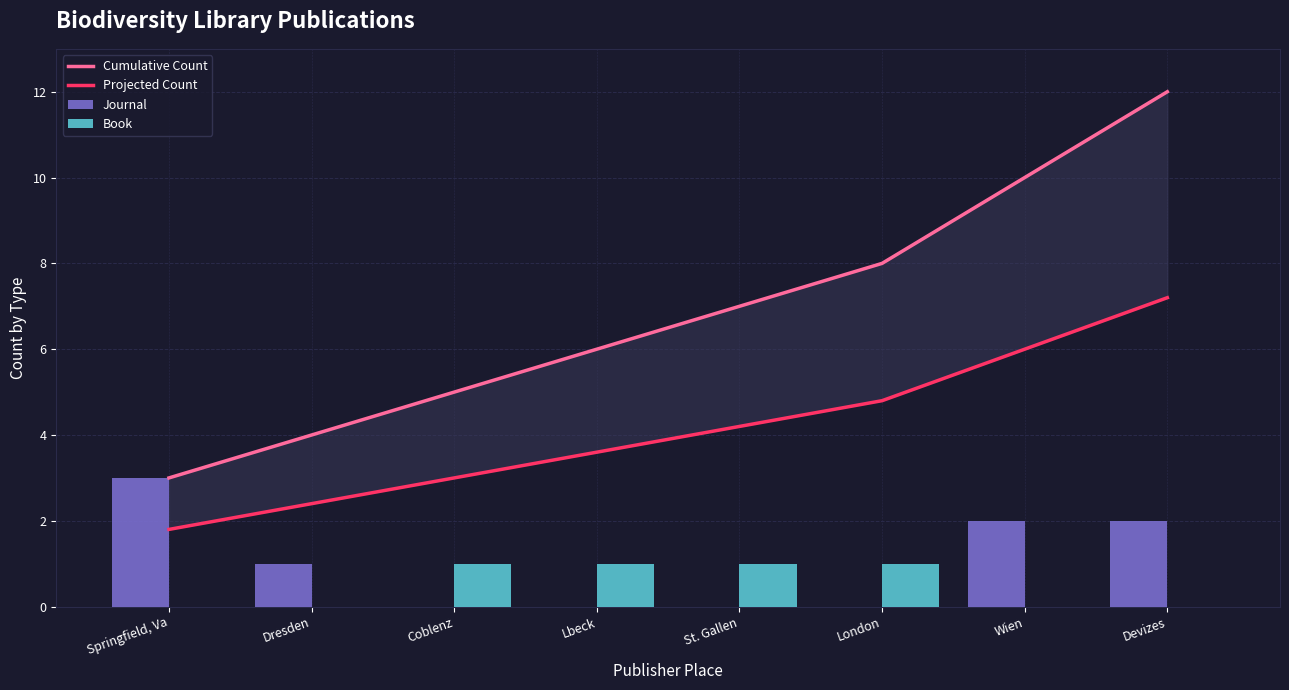

Where is Journal nearest to the value 1?

Dresden